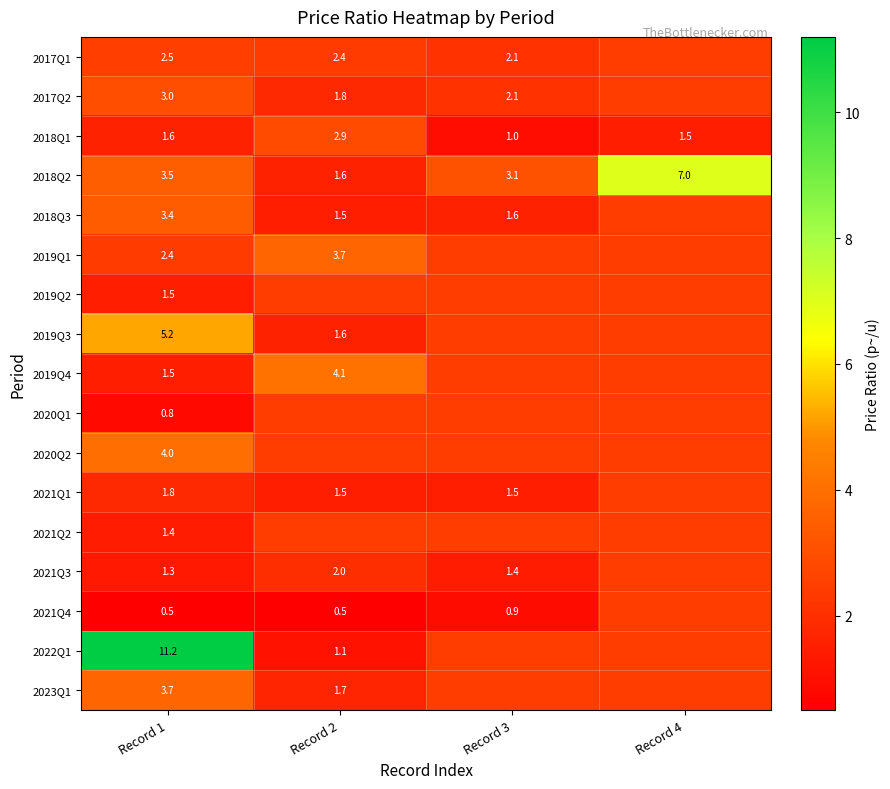

Rank the categories by 2021Q2 value from lowest to highest.

Record 1, Record 2, Record 3, Record 4